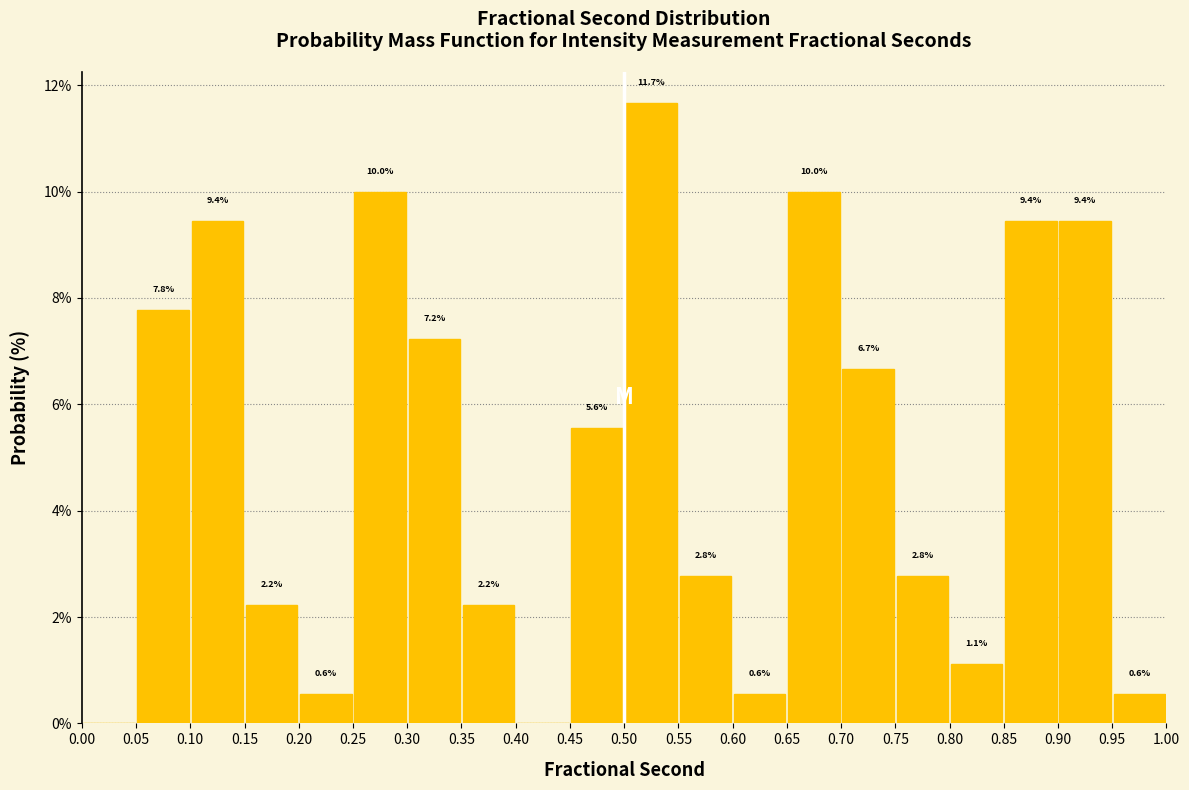

Which range on the x-axis has the tallest bar?

0.50 to 0.55